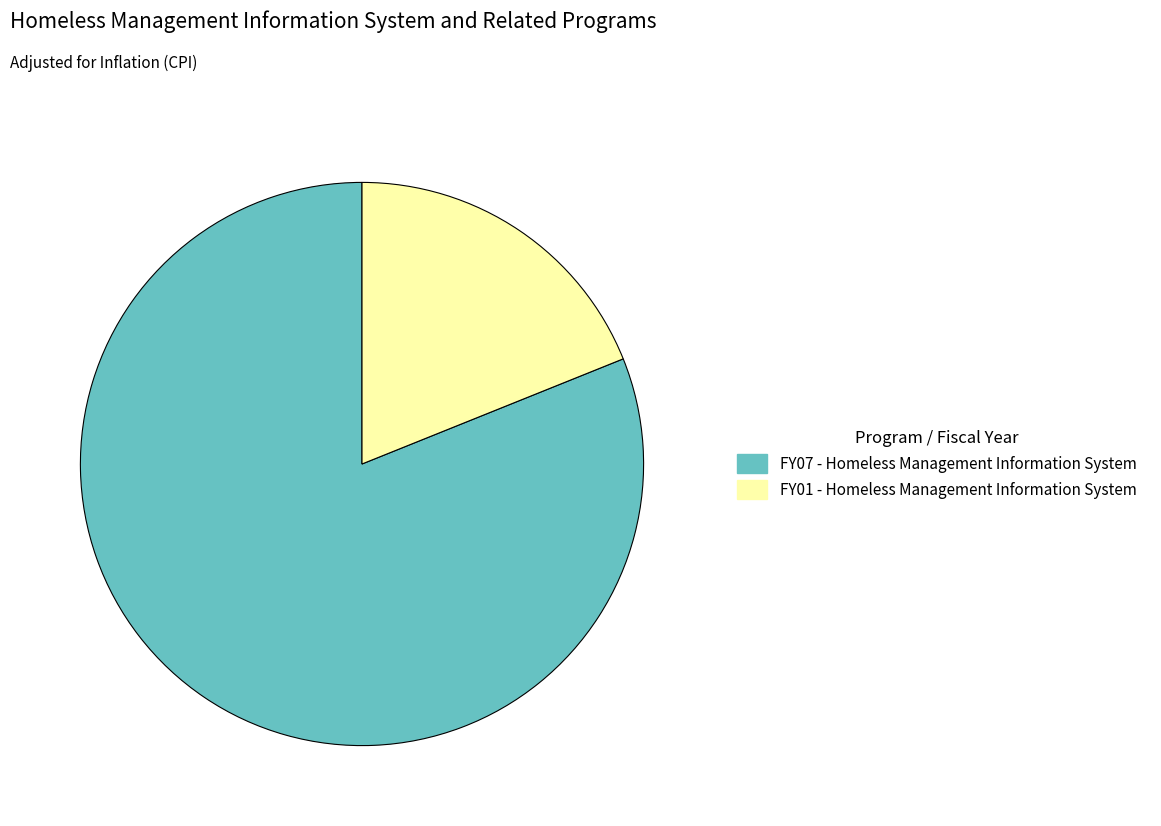

Count the number of slices in the pie.

2